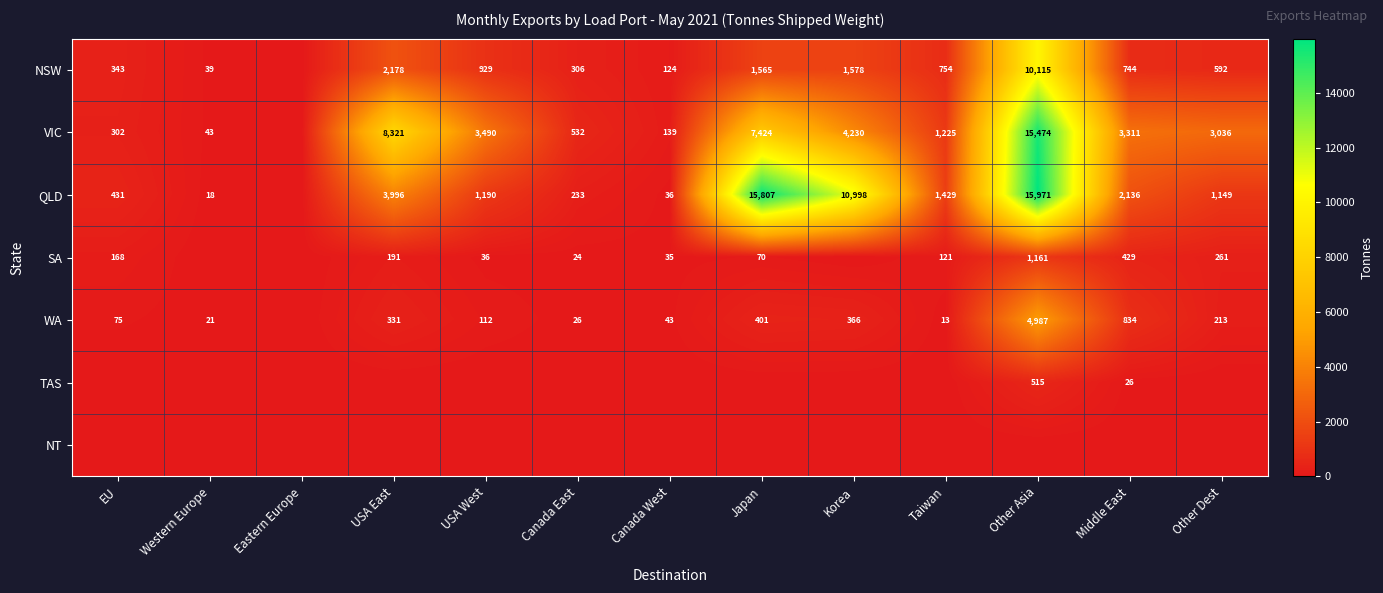

What is the sum of the WA values at Middle East and USA East?

1165